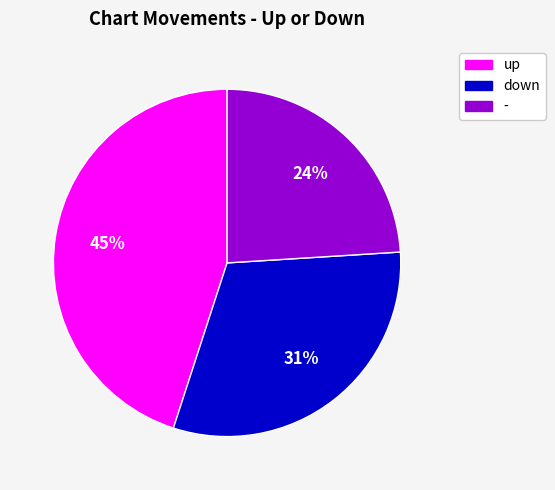

To the nearest percent, what is the difference between the - and up slice percentages?

21%